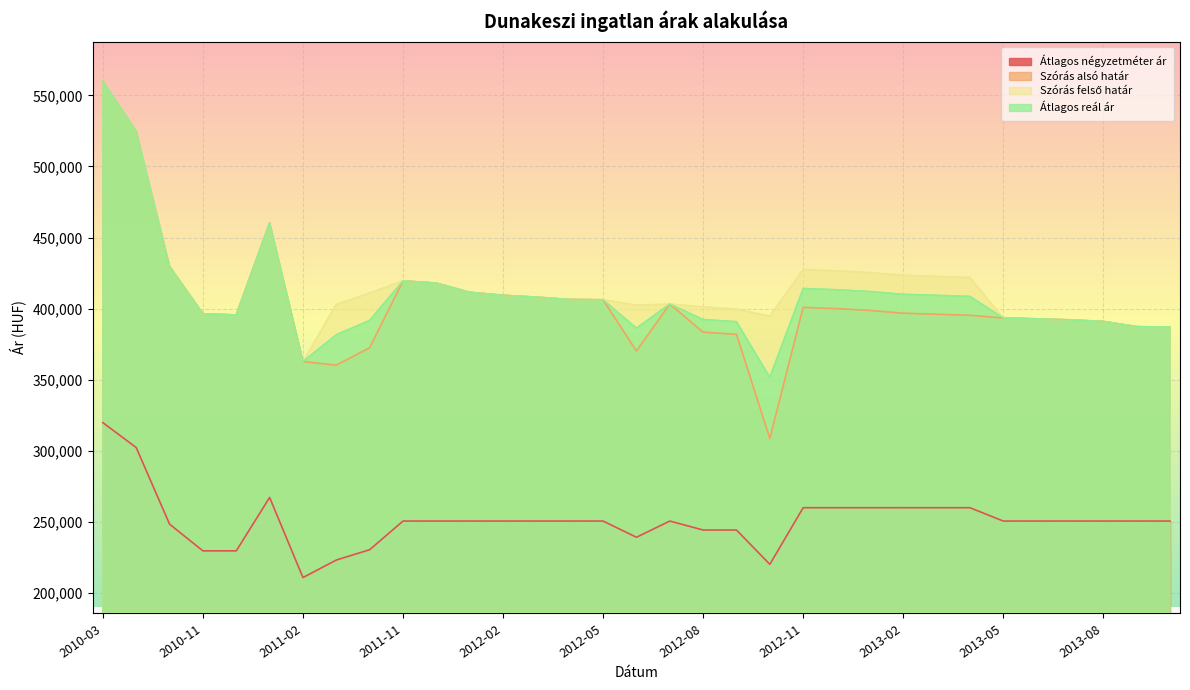

Which label corresponds to the largest value in the chart?

2010-03